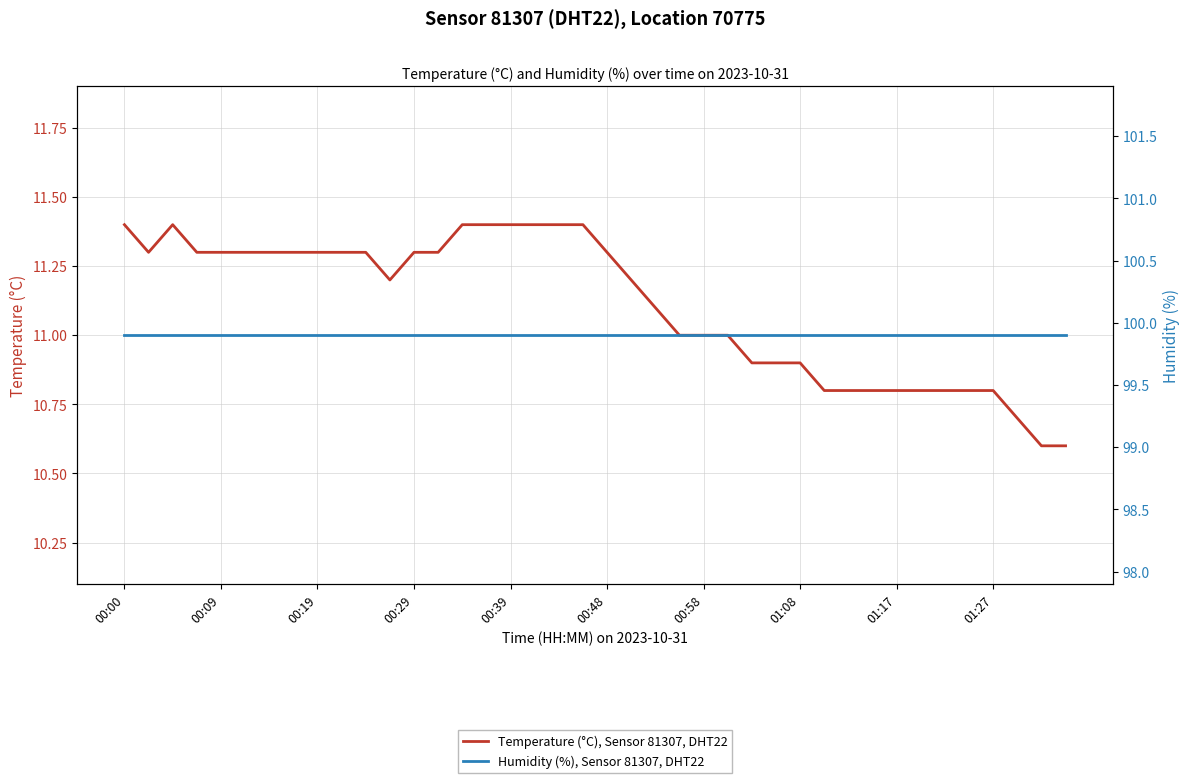

Does the chart have visible grid lines?

Yes